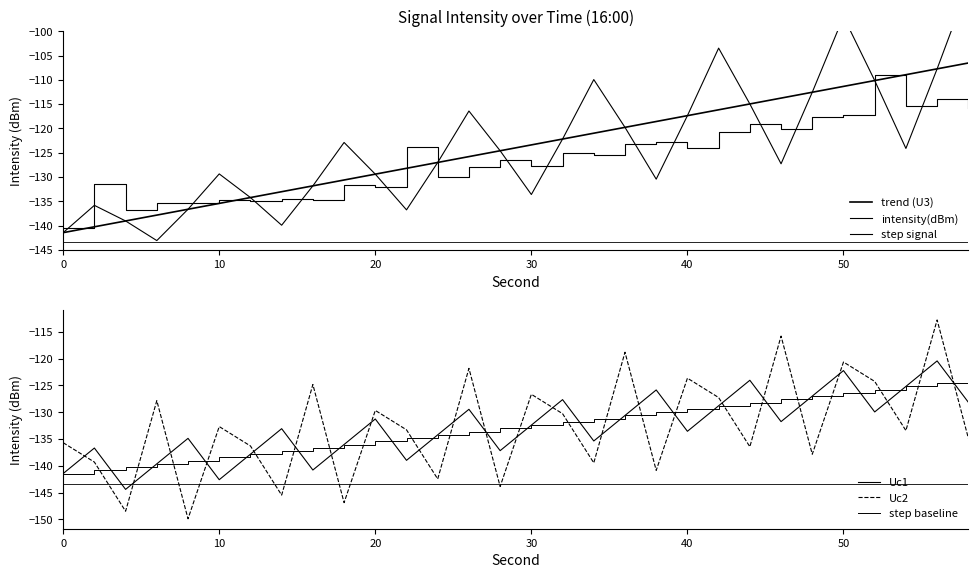

How many distinct data groups are displayed?

6